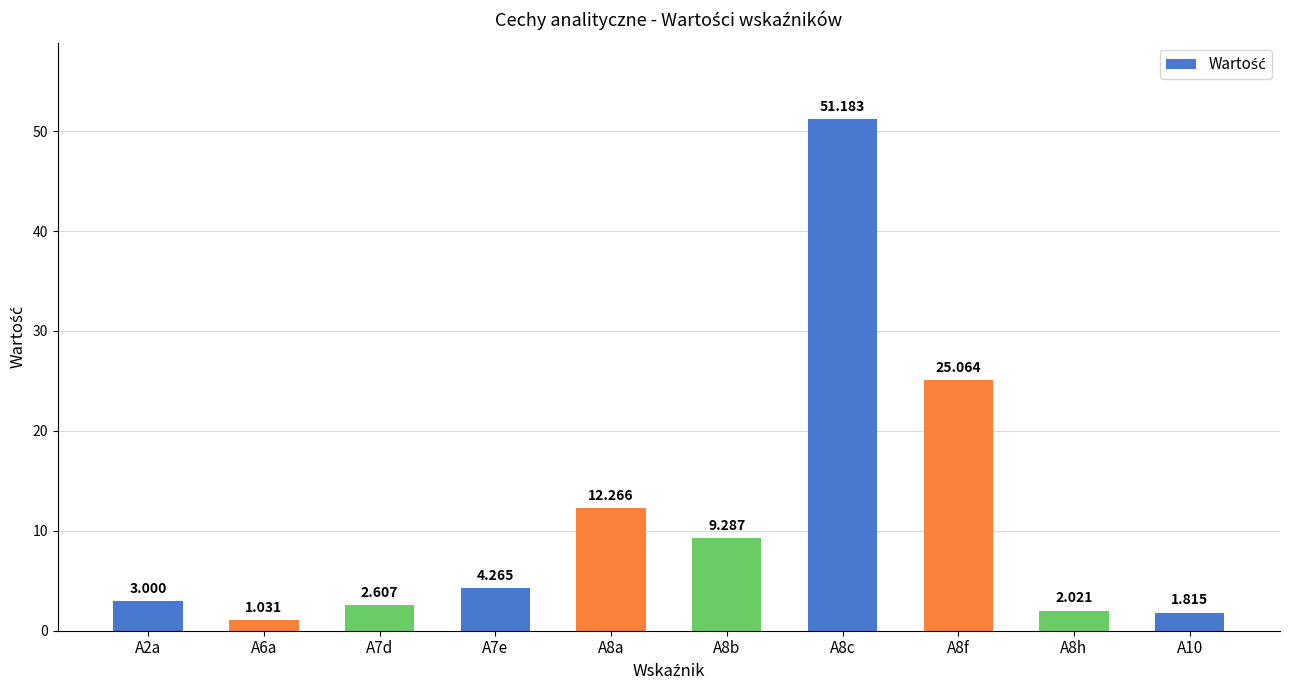

List the labels in order of value, smallest first.

A6a, A10, A8h, A7d, A2a, A7e, A8b, A8a, A8f, A8c